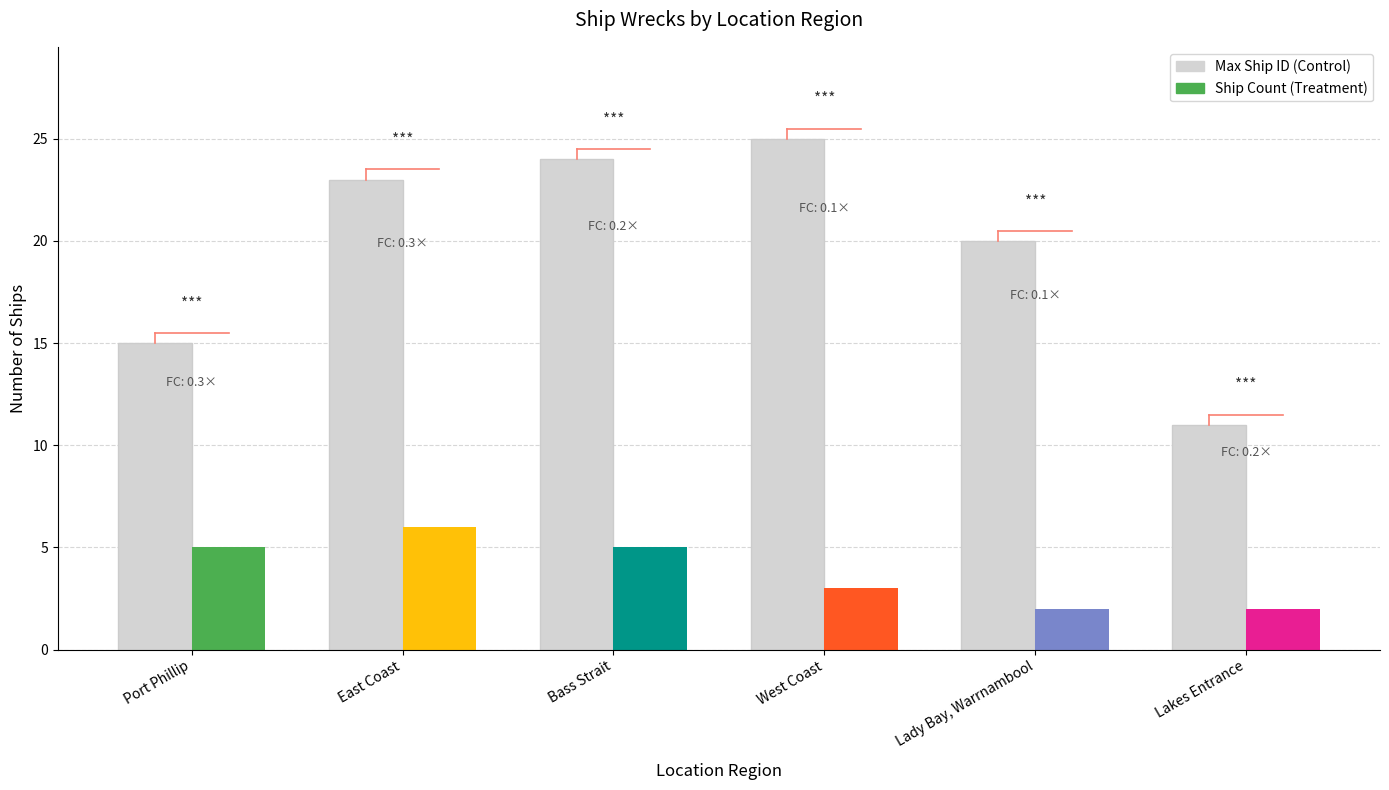

What is the label of the 2nd bar from the right?

Lady Bay, Warrnambool